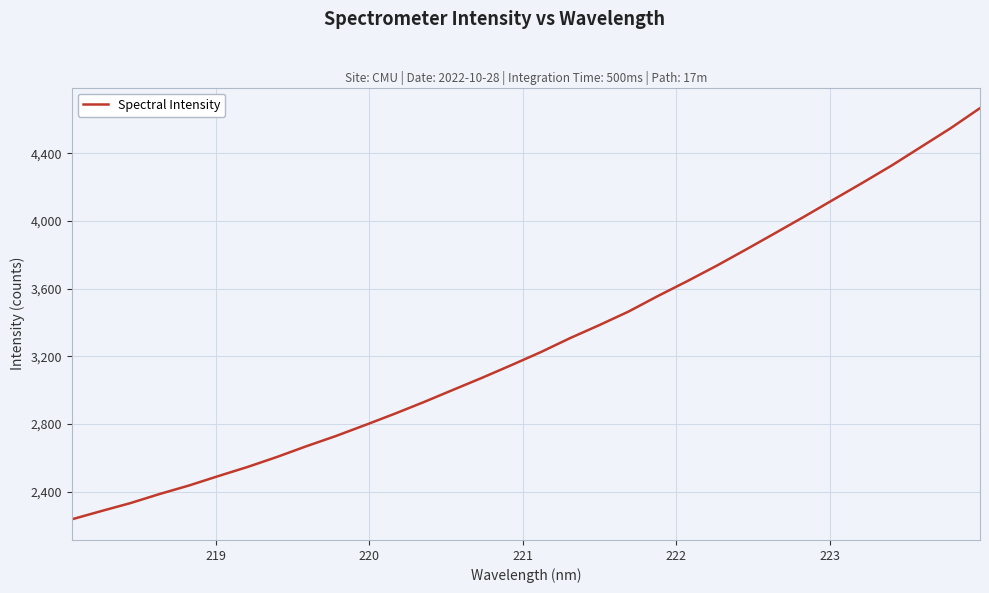

What is the maximum value shown in the chart?

4668.1